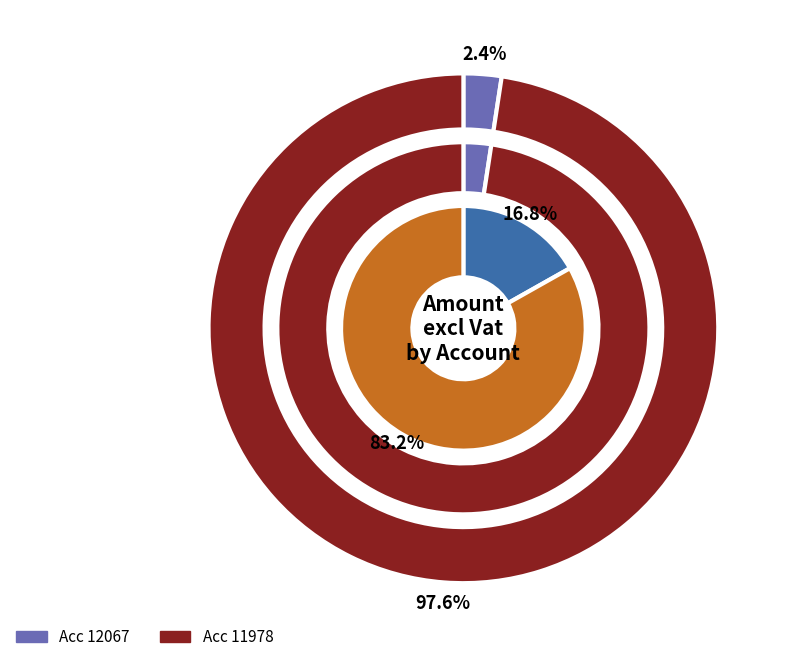

Which slice represents more than half of the pie?

11978